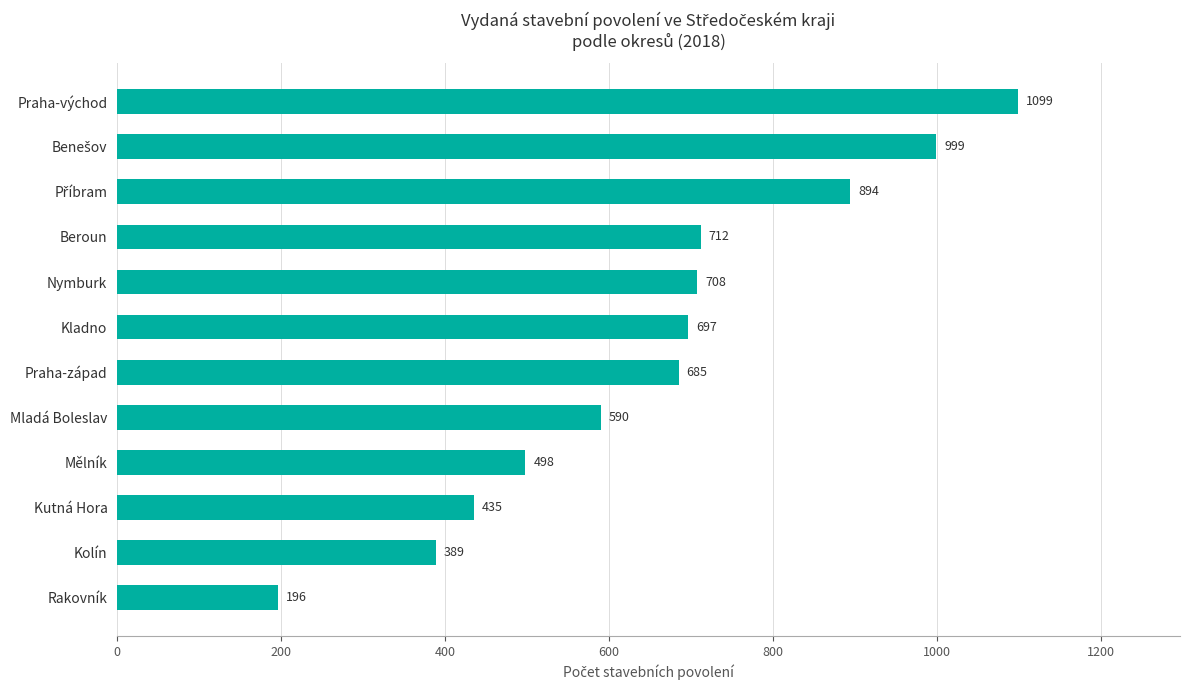

Which has a higher value, Kolín or Beroun?

Beroun